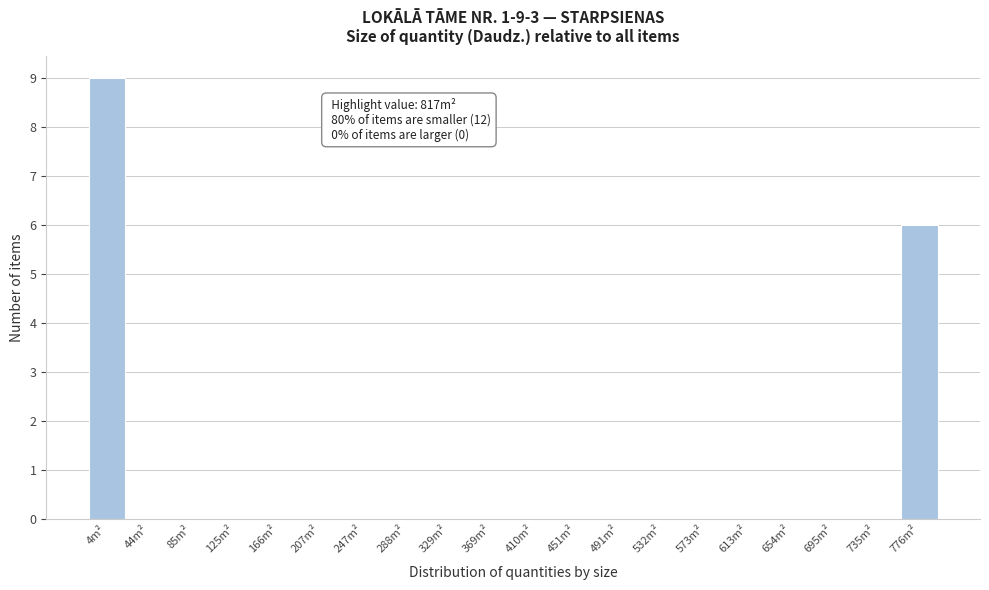

Reading left to right, transcribe all the data shown in this chart.

4m²=9	44m²=0	85m²=0	125m²=0	166m²=0	207m²=0	247m²=0	288m²=0	329m²=0	369m²=0	410m²=0	451m²=0	491m²=0	532m²=0	573m²=0	613m²=0	654m²=0	695m²=0	735m²=0	776m²=6